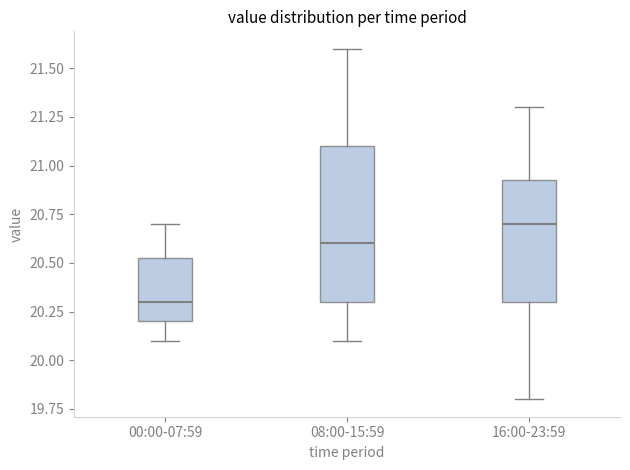

Which box has the lowest median line?

00:00-07:59